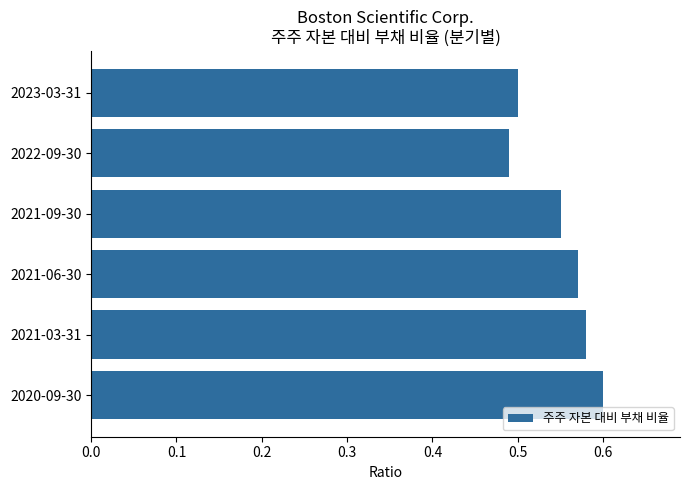

Which has a higher value, 2023-03-31 or 2021-09-30?

2021-09-30